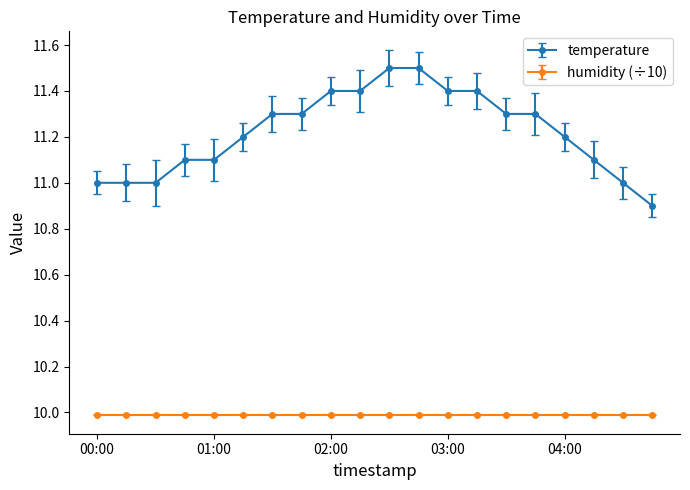

What is the greatest value displayed?

11.5